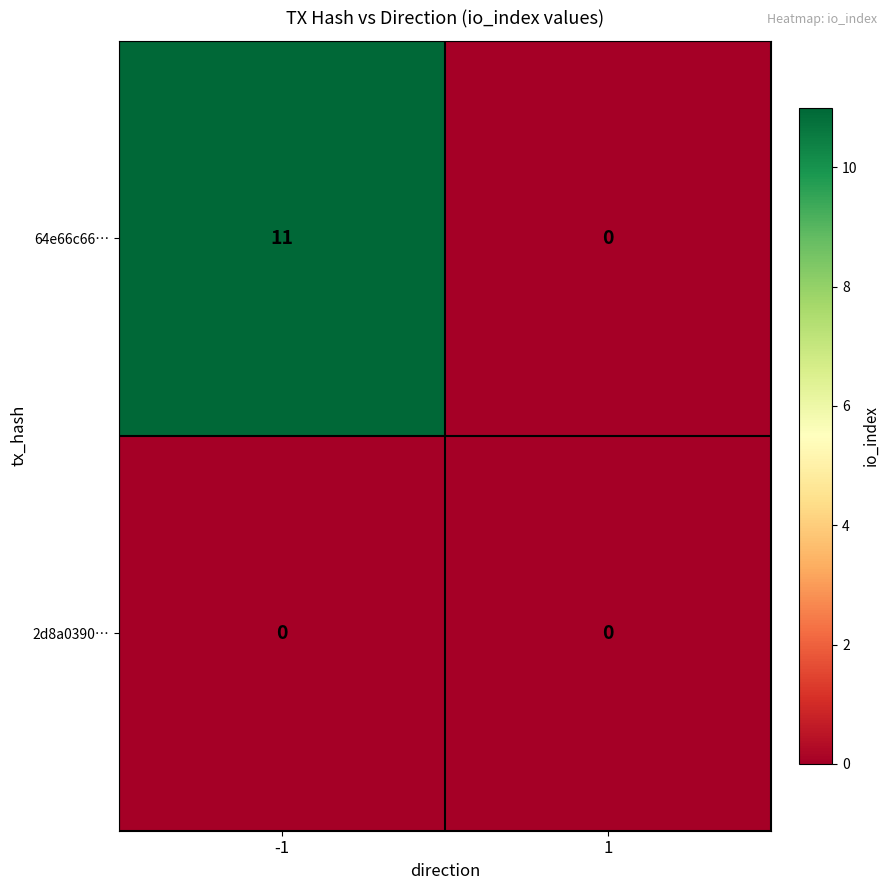

Which series has the largest total across all categories?

64e66c66…